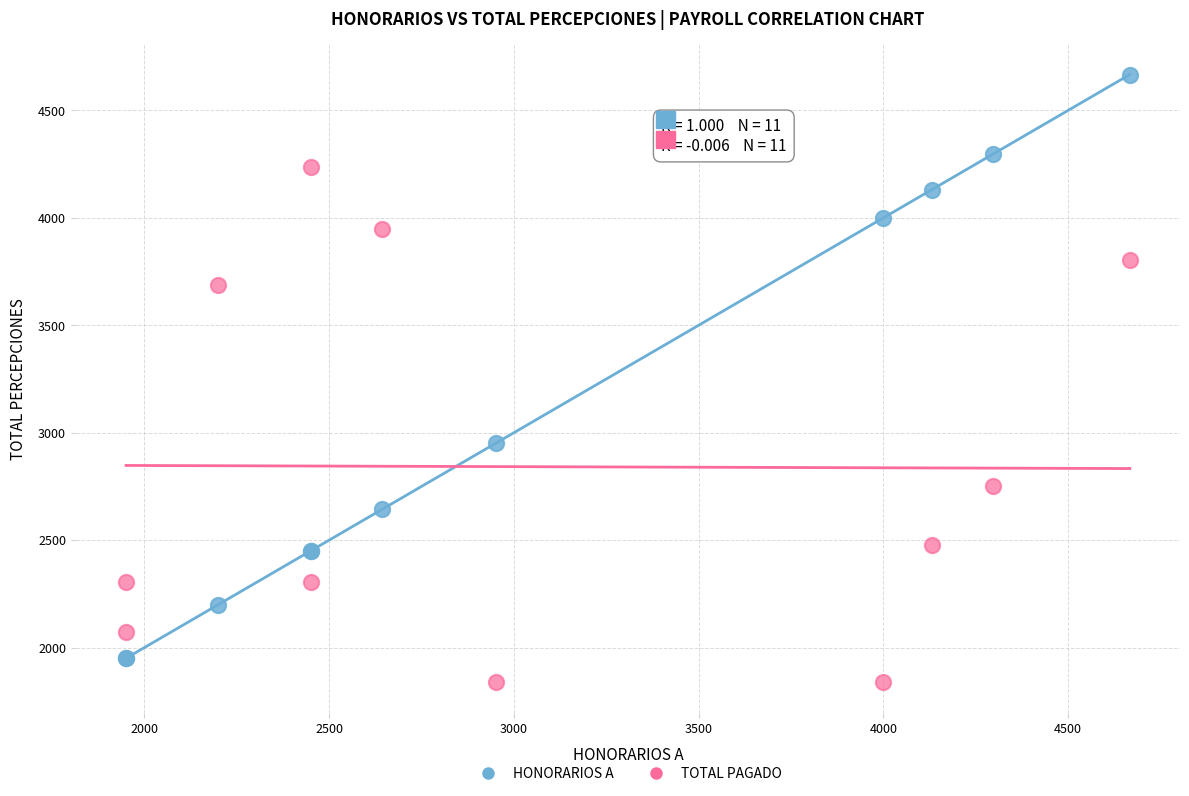

What are all the series names shown in the legend?

HONORARIOS A, TOTAL PAGADO